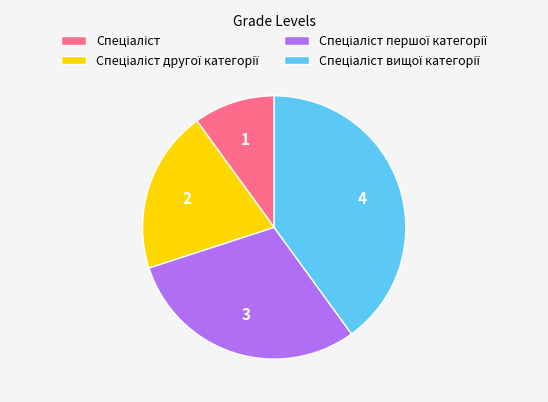

Is there any slice that represents more than half of the pie?

No